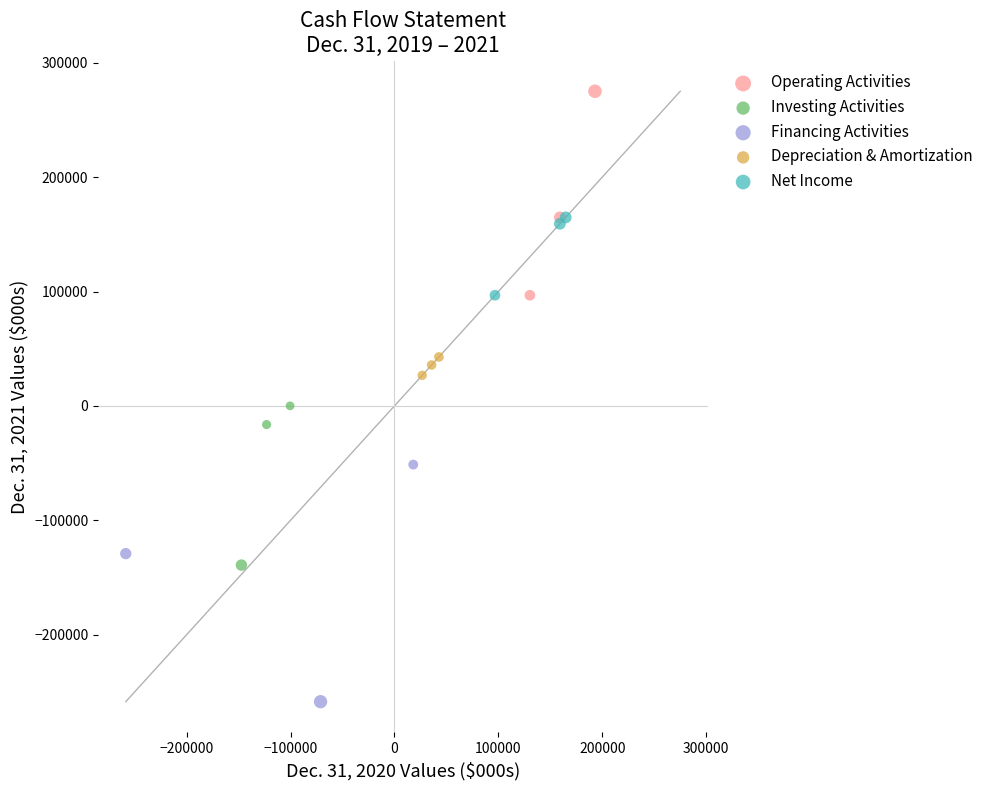

Which series contains the lowest Y value?

Financing Activities